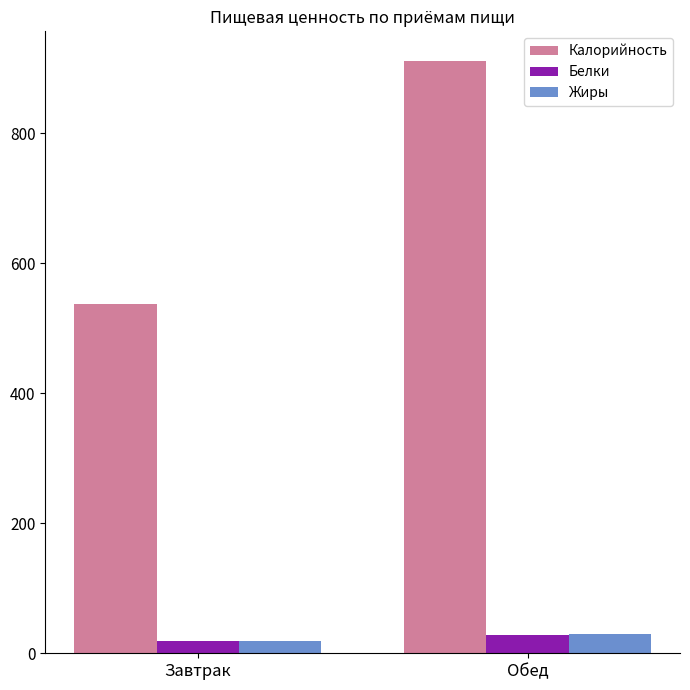

What is the label of the 1st bar from the right?

Обед